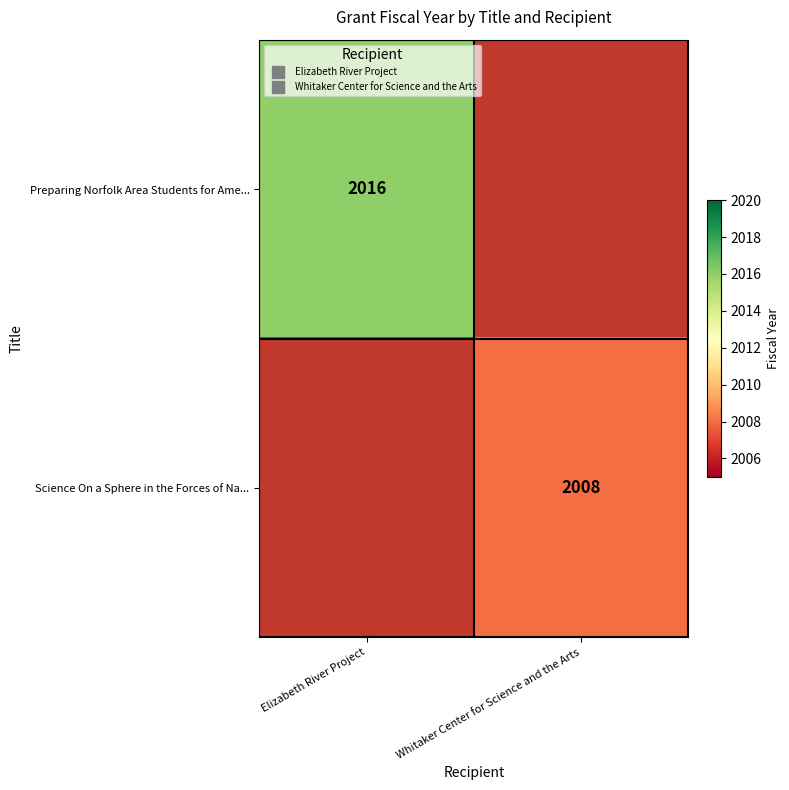

True or false: Preparing Norfolk Area Students for Ame... has a value of 2016.0 at Elizabeth River Project.

True